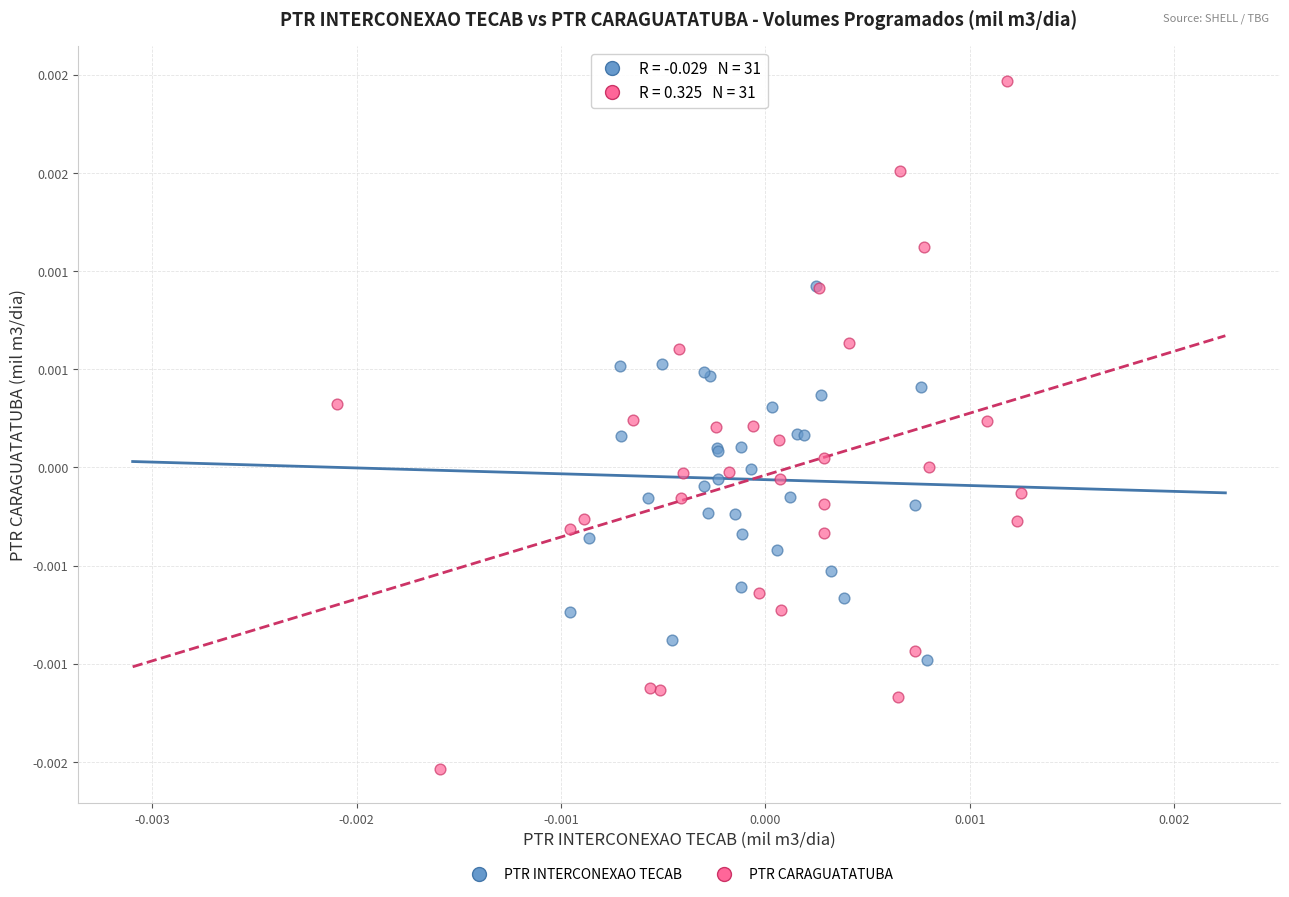

Which series reaches the minimum Y coordinate?

PTR CARAGUATATUBA